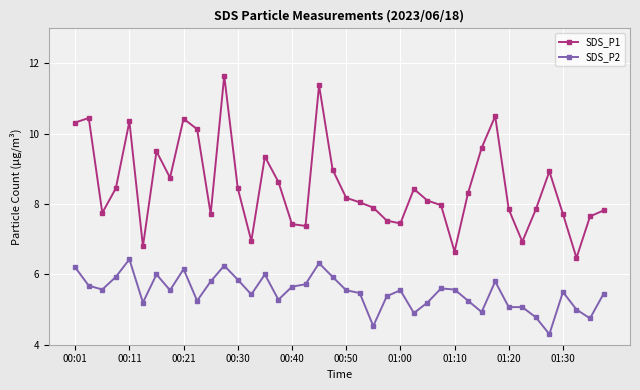

How many series are shown in this chart?

2